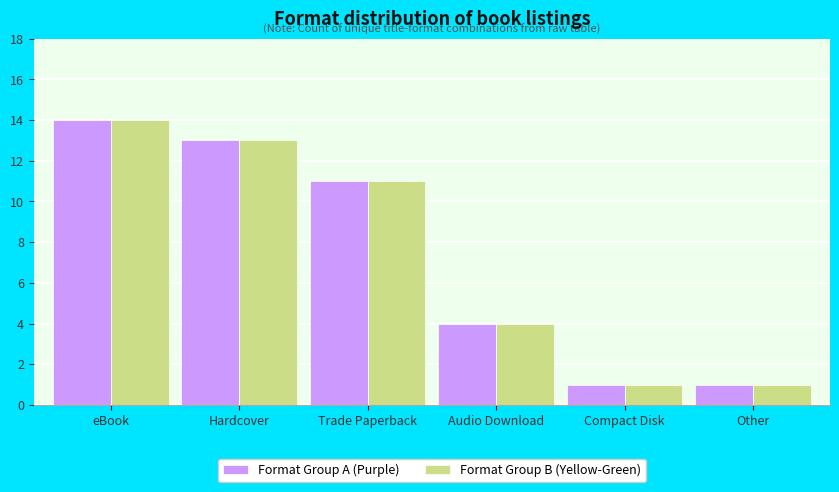

What is the total value across all series at Hardcover?

26